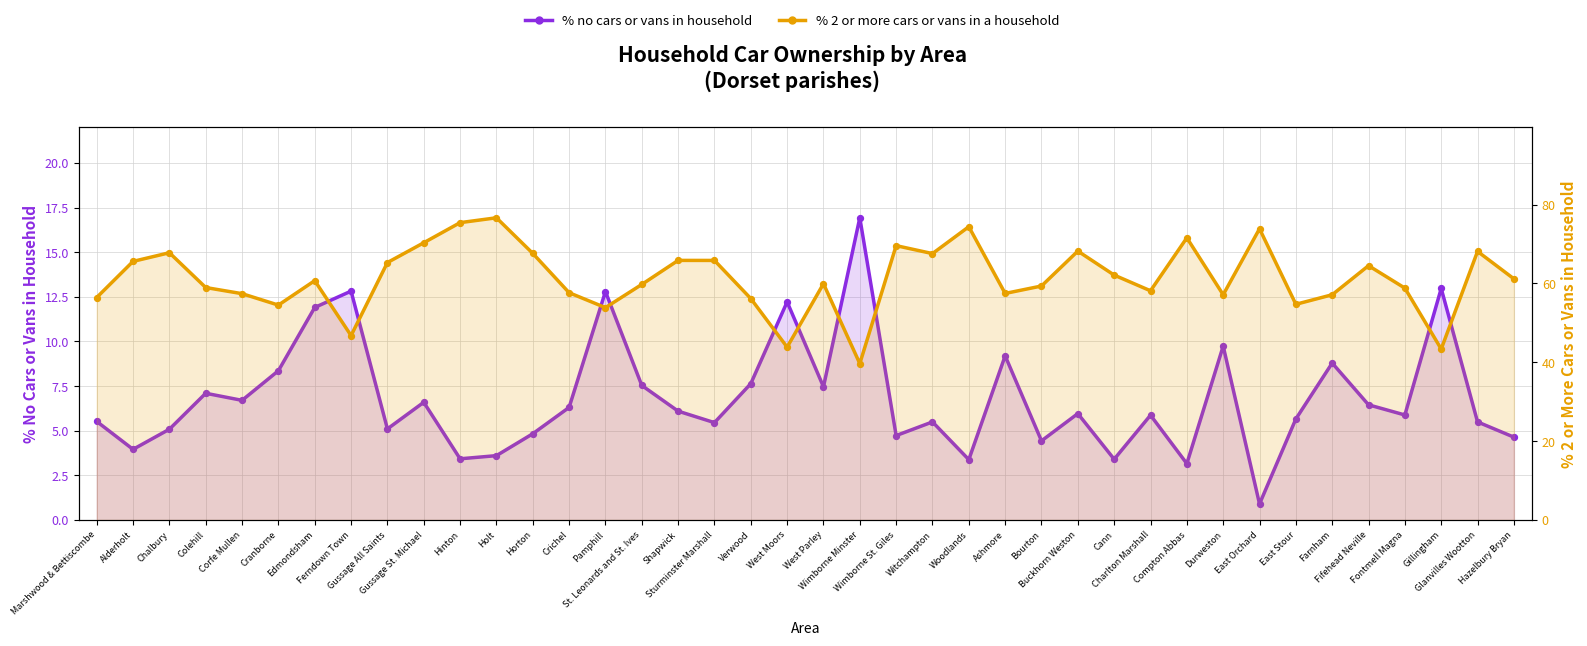

Which series reaches the maximum Y coordinate?

% 2 or more cars or vans in a household